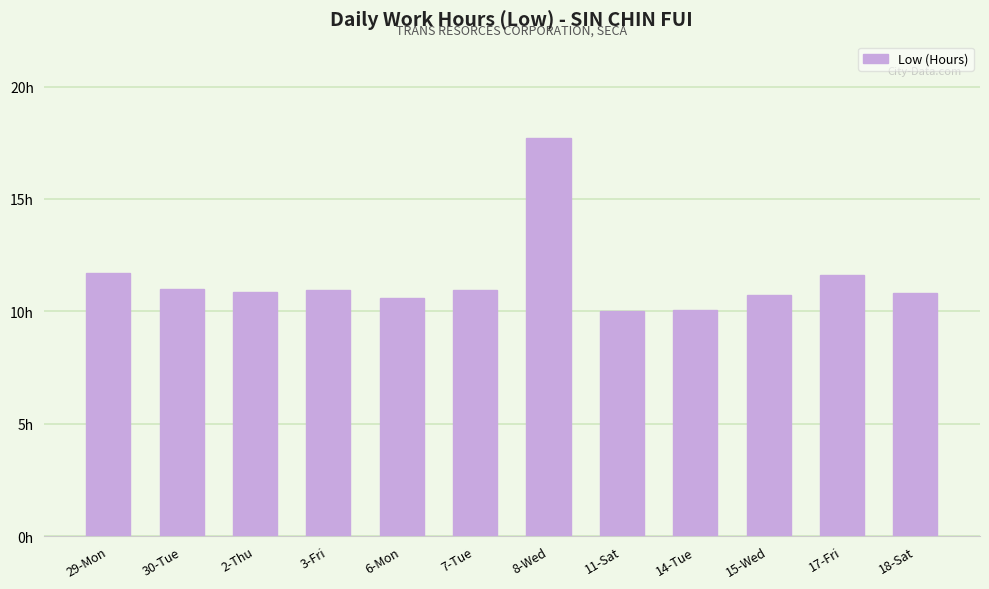

Are the bars horizontal?

No